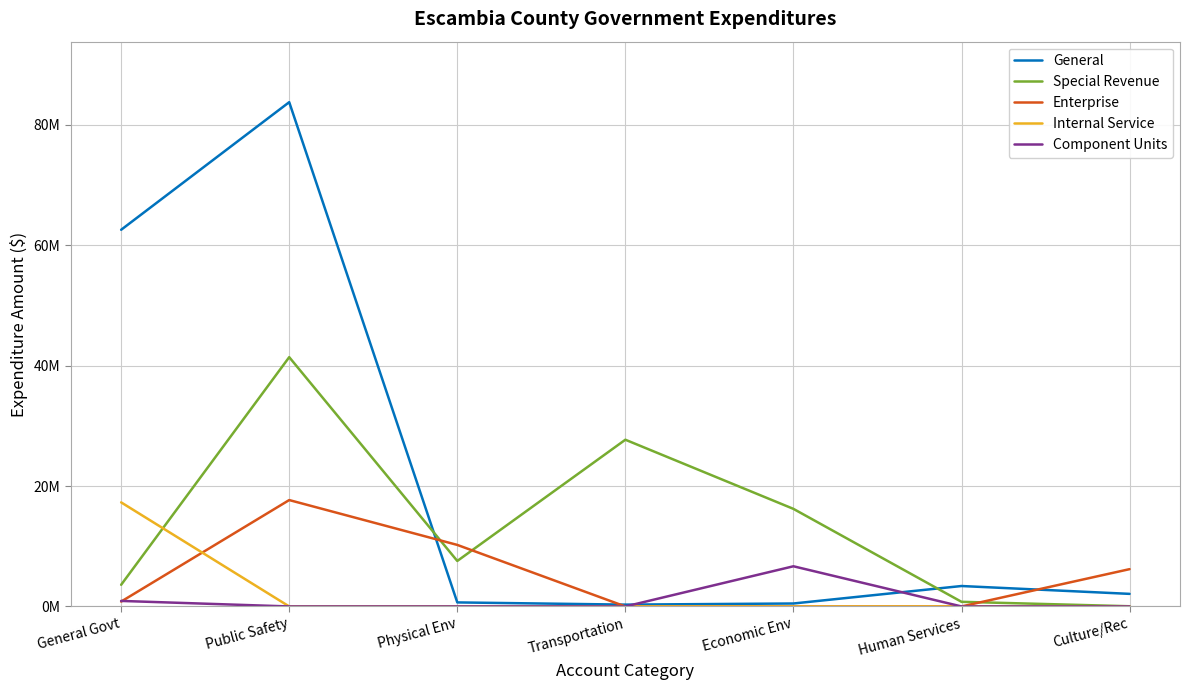

Which category has the highest value across all series?

Public Safety